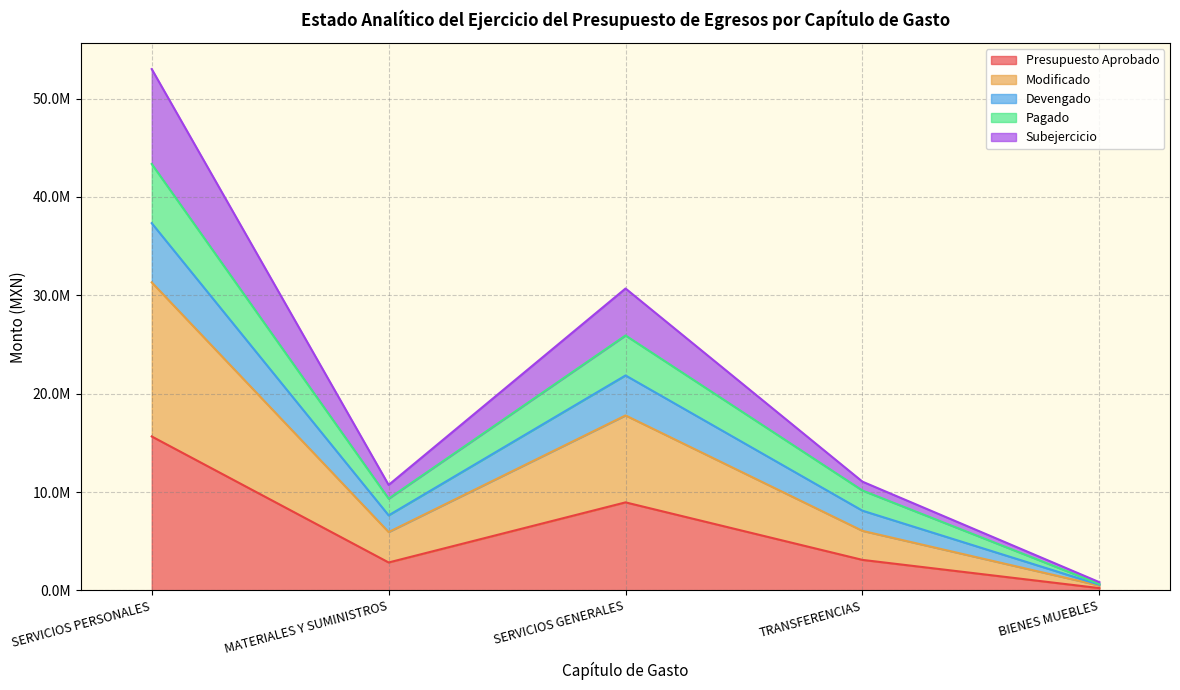

Does the chart display data point markers on the line(s)?

No